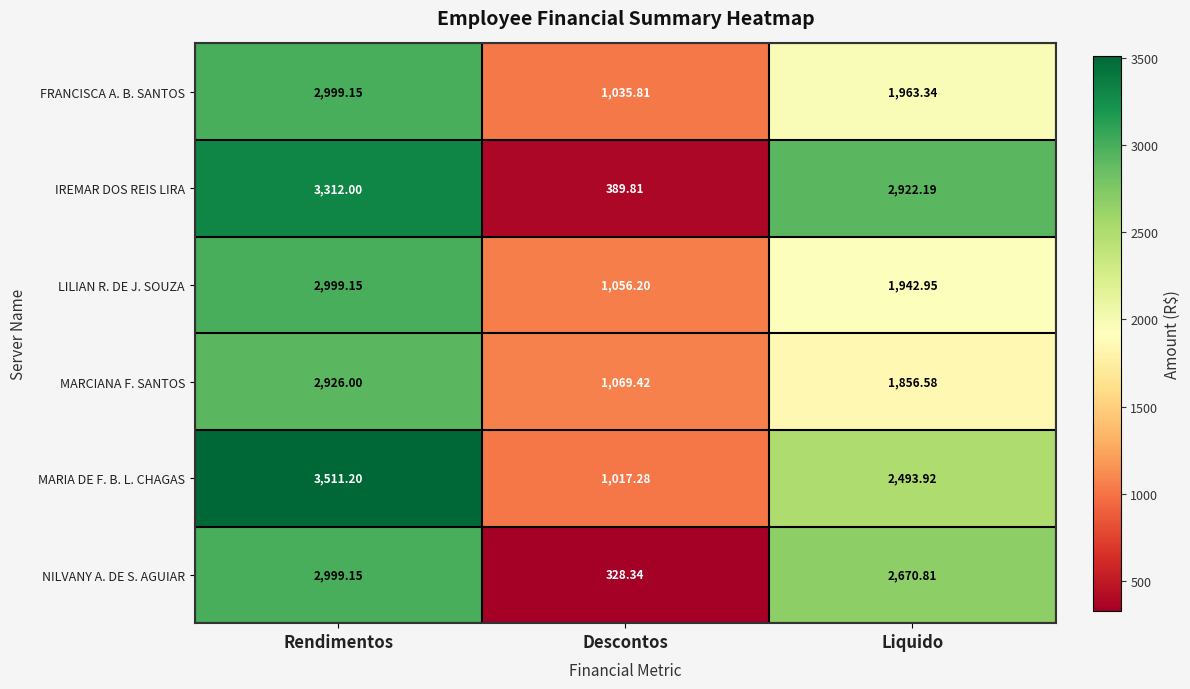

Which series changed the most between Rendimentos and Descontos?

IREMAR DOS REIS LIRA